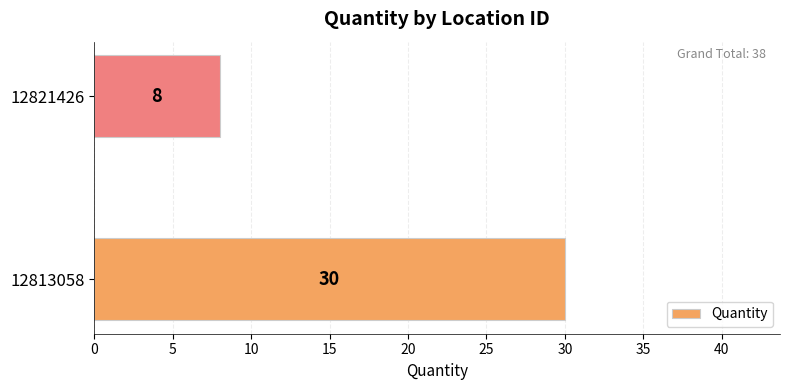

Rank the categories by value from highest to lowest.

12813058, 12821426